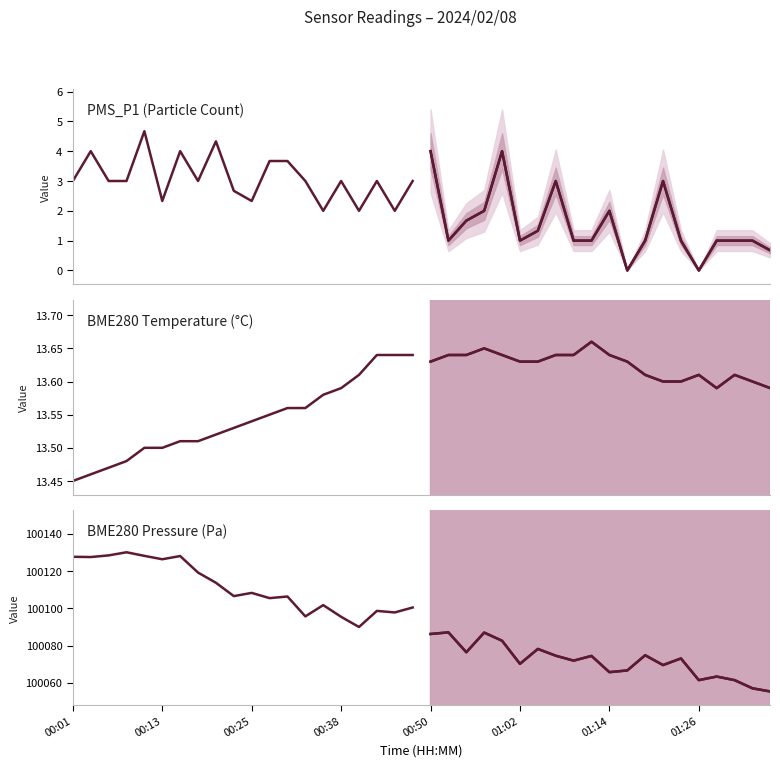

How many lines are shown in the chart?

3